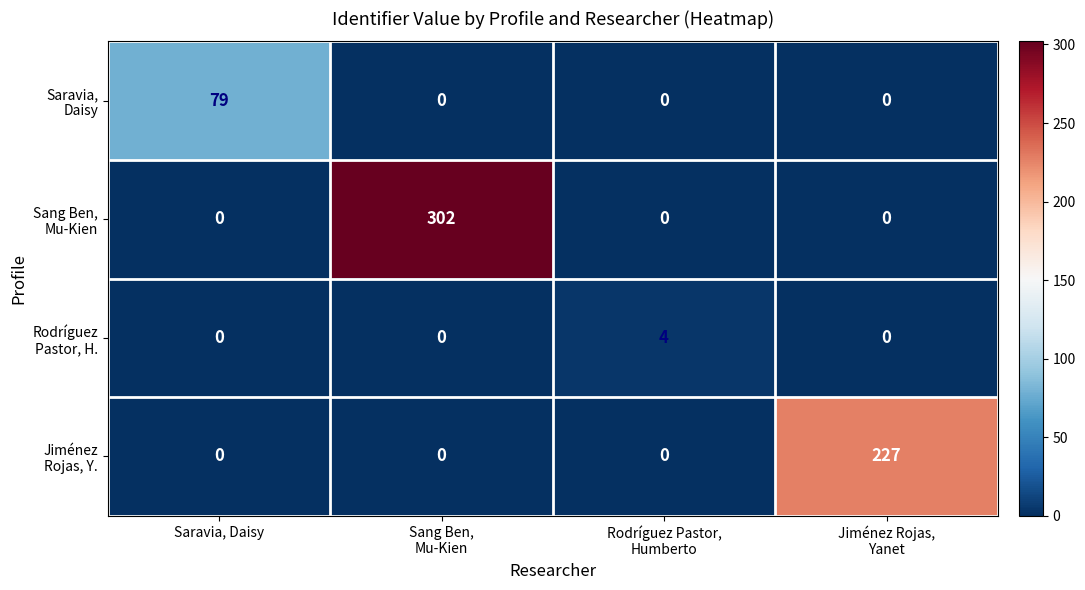

What is the total value across all series at Saravia, Daisy?

79